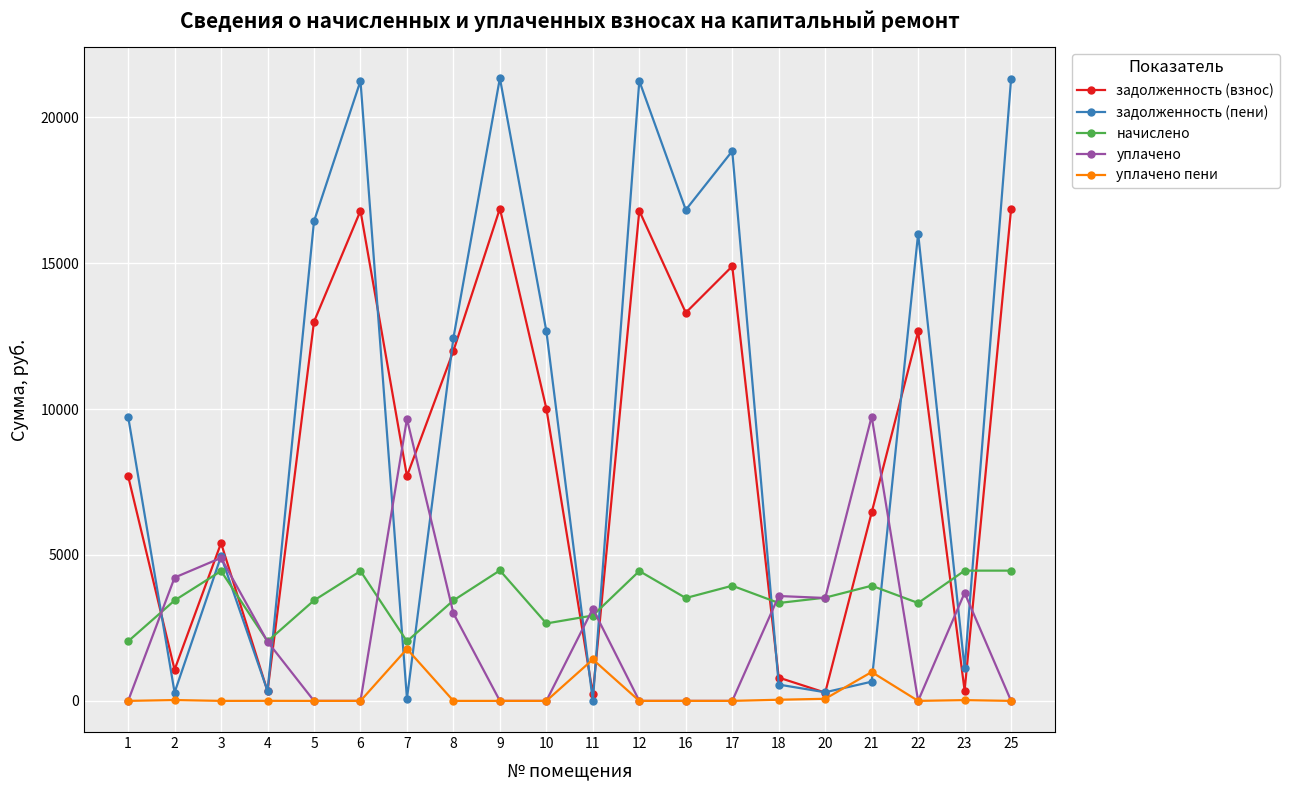

At which category does уплачено reach its first local peak?

3